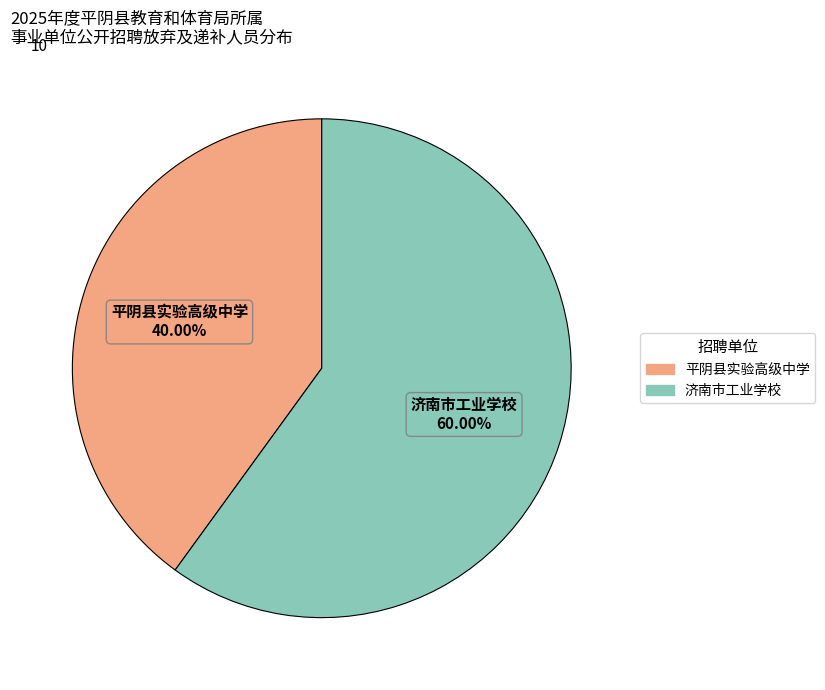

Which slice represents more than half of the pie?

济南市工业学校